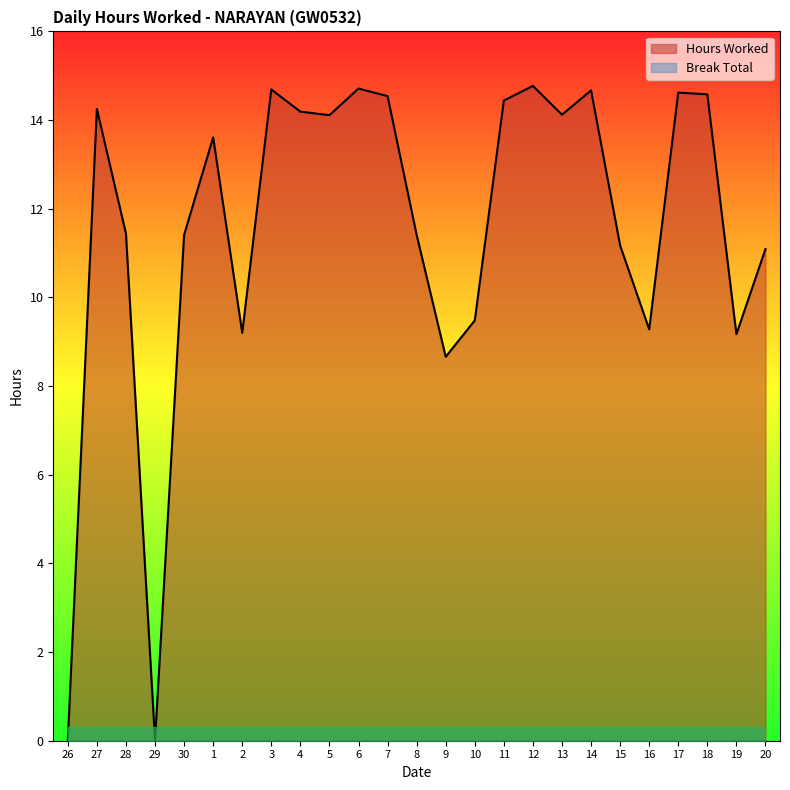

Which has a higher value, 8 or 16?

8